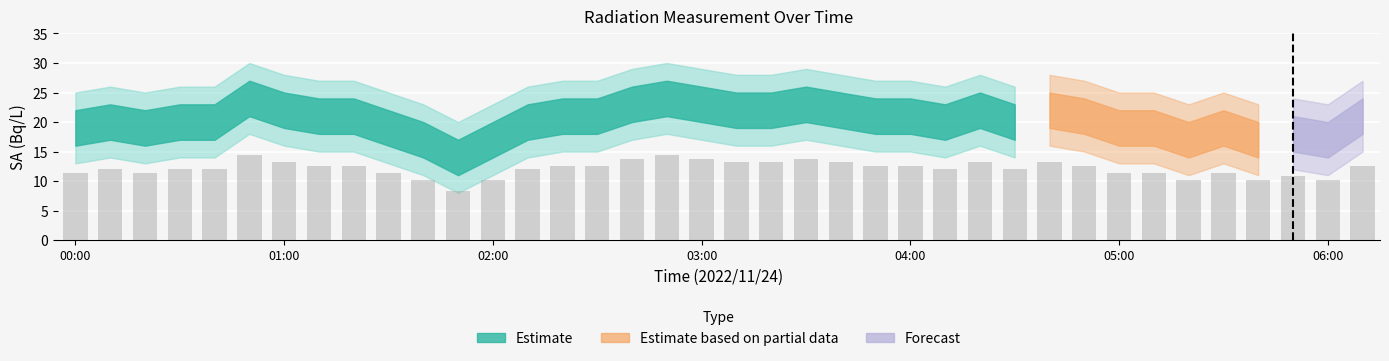

What is the value of the 35th bar from the left?

10.2